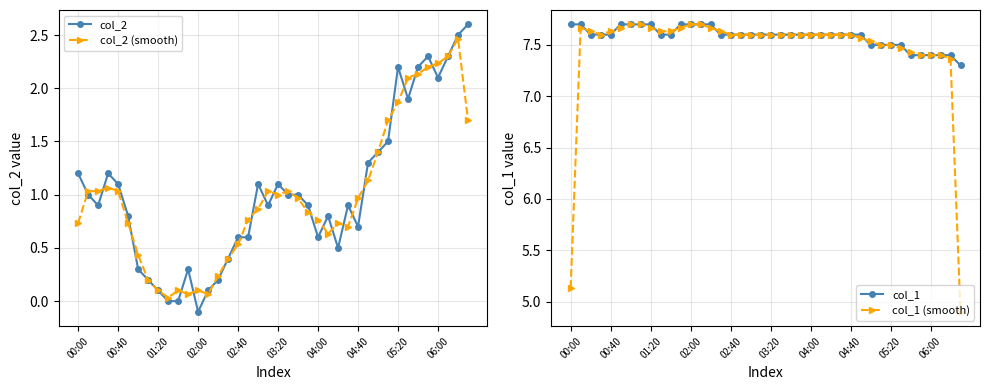

The value of col_2 at 00:00 is 1.8. True or false?

False